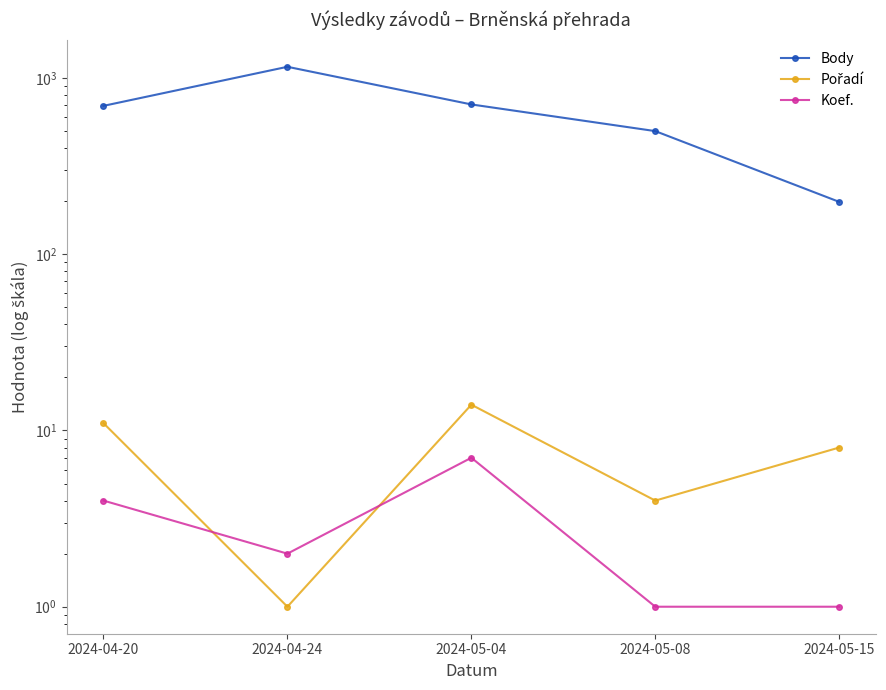

What is the value of the Body point at the 1st from the left?

694